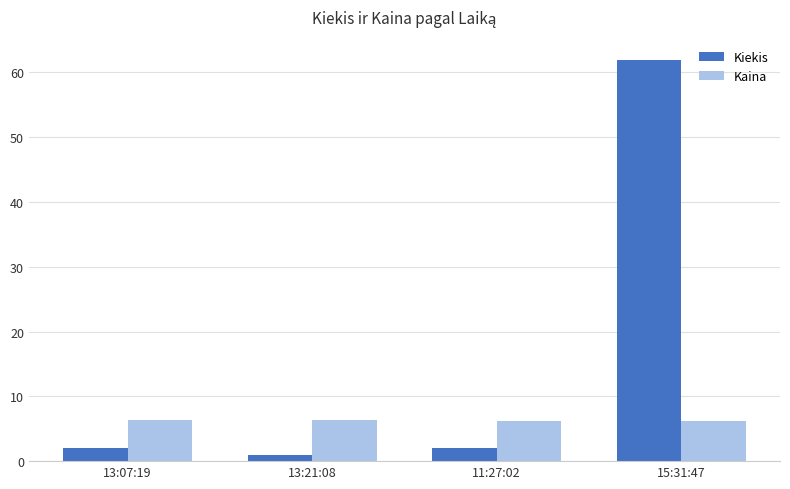

Which series changed the most between 13:21:08 and 15:31:47?

Kiekis